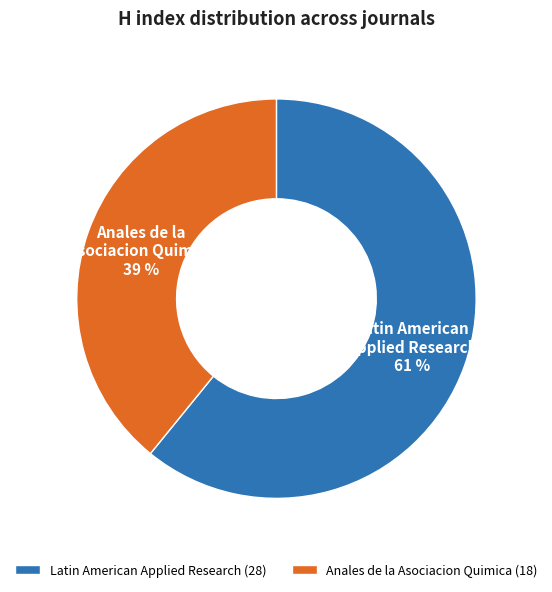

To the nearest percent, what portion does Latin American Applied Research represent?

61%